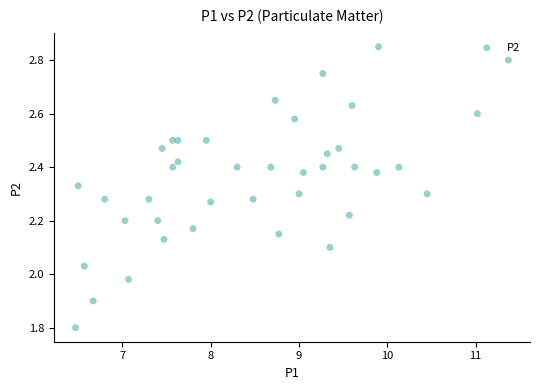

What is the range of X values (max minus min)?

4.9